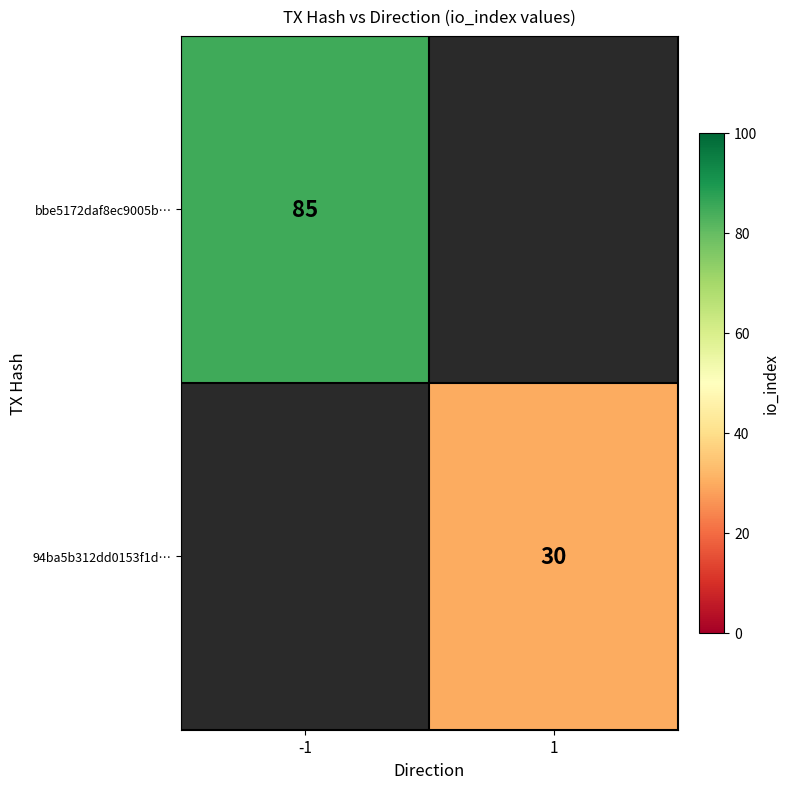

True or false: bbe5172daf8ec9005b… has a value of 85 at -1.

True